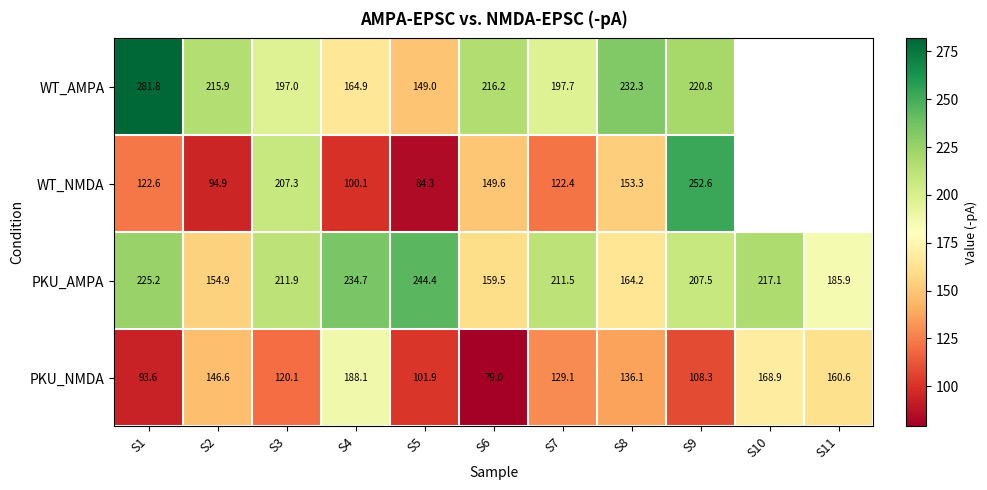

What is the average value of the PKU_NMDA series?

130.2